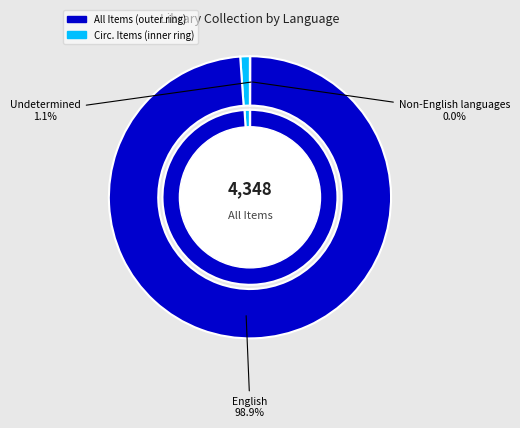

Count the number of slices in the pie.

3